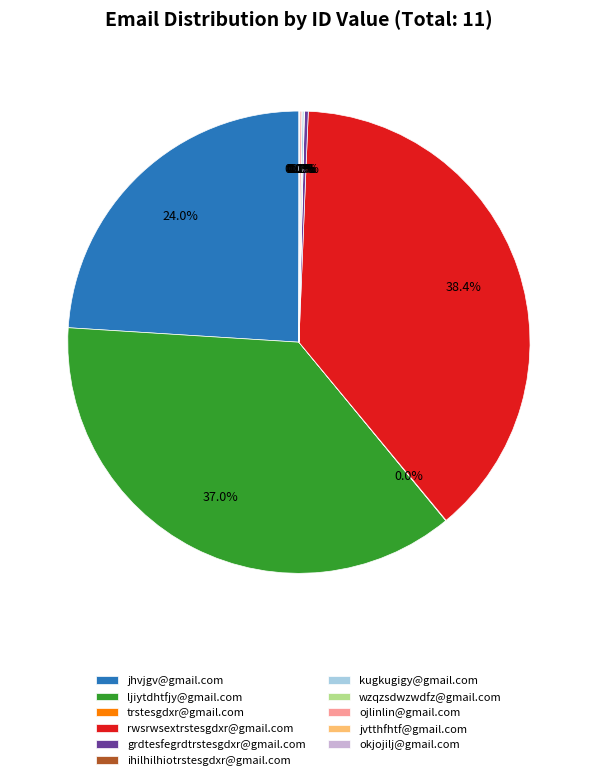

Does any single category account for the majority?

No